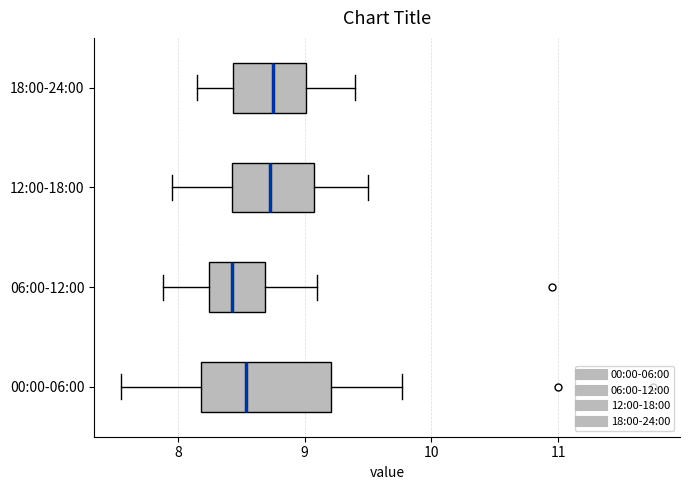

Which box's median line is the furthest to the left?

06:00-12:00